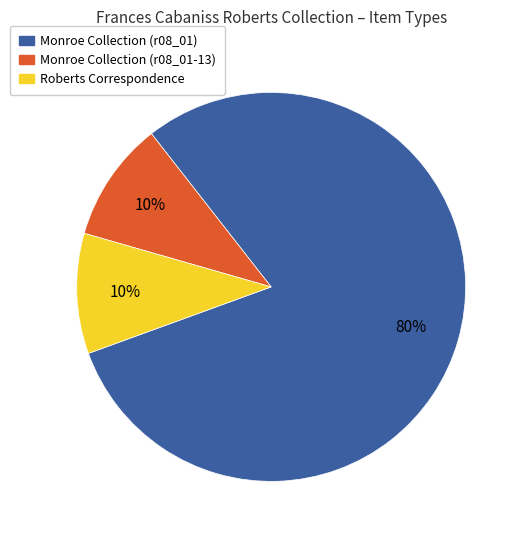

To the nearest percent, what is the difference between the largest and smallest slice percentages?

70%